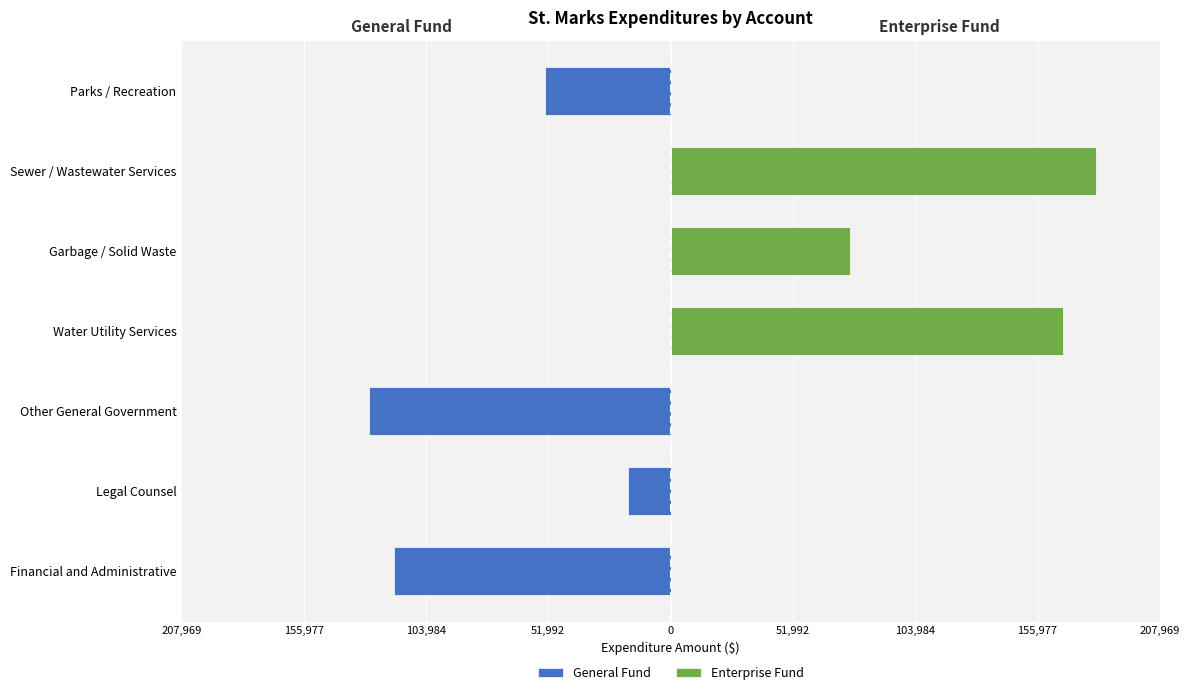

Count the number of categories in the chart.

7